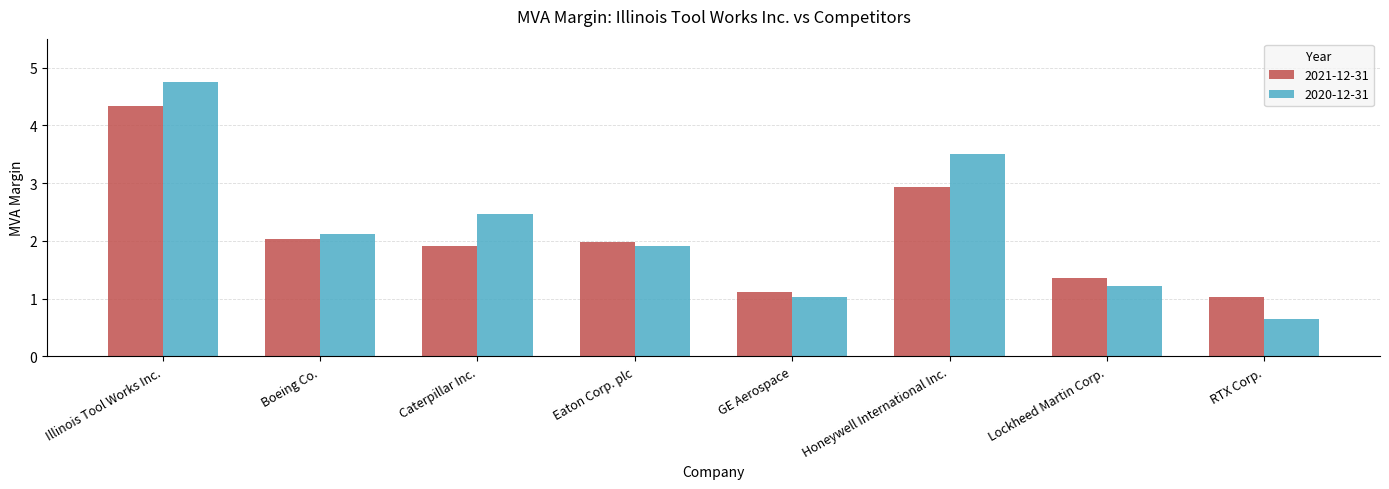

The value of 2020-12-31 at Caterpillar Inc. is 1.2. True or false?

False